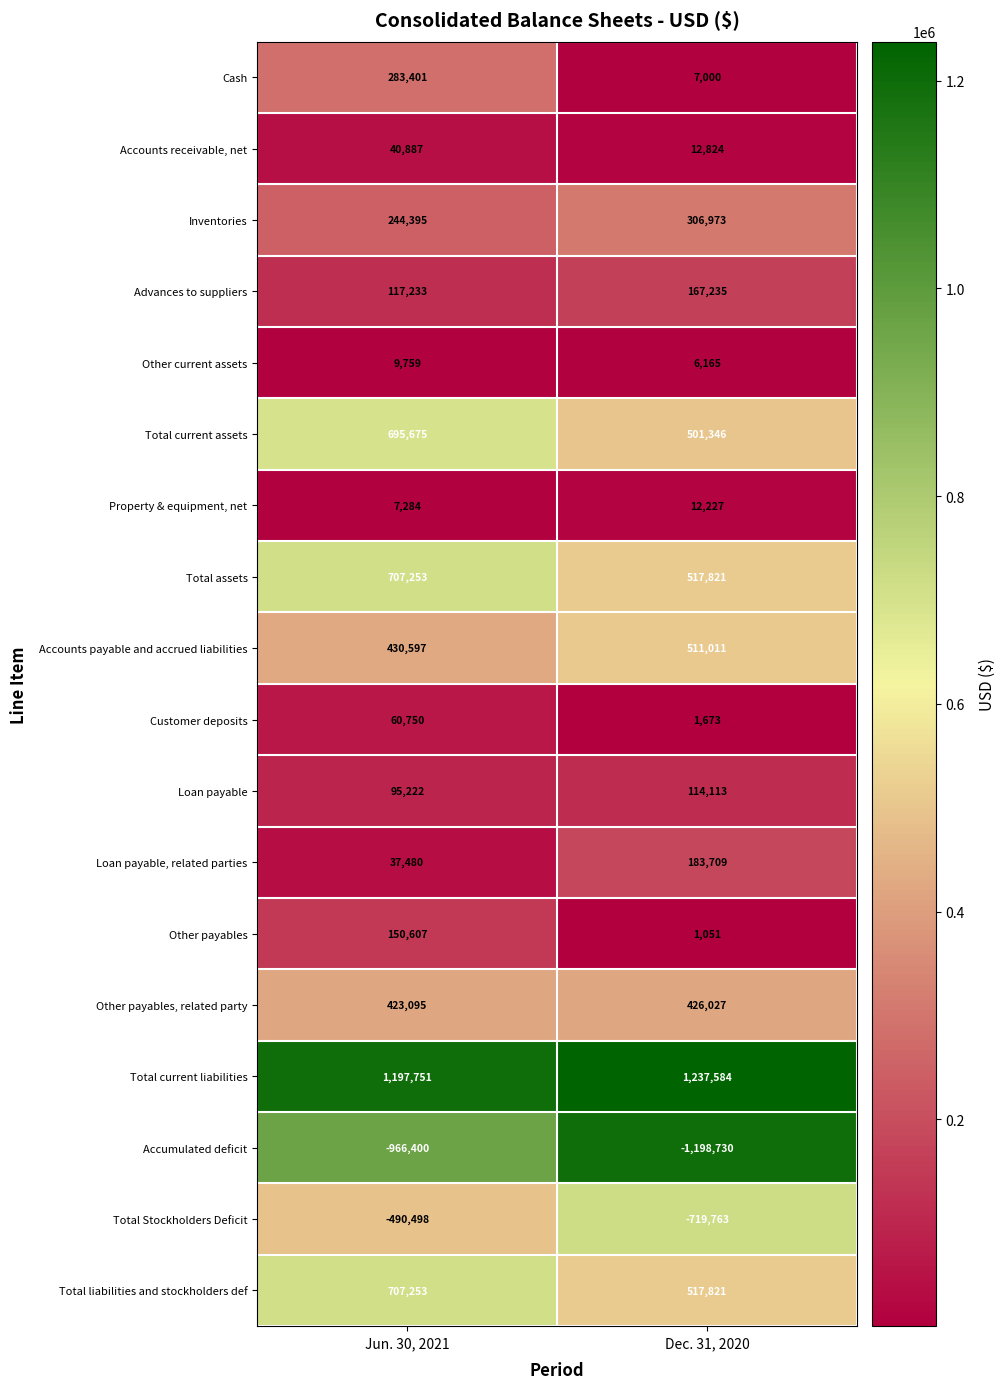

What is the approximate value of Other payables, related party at Jun. 30, 2021?

423095